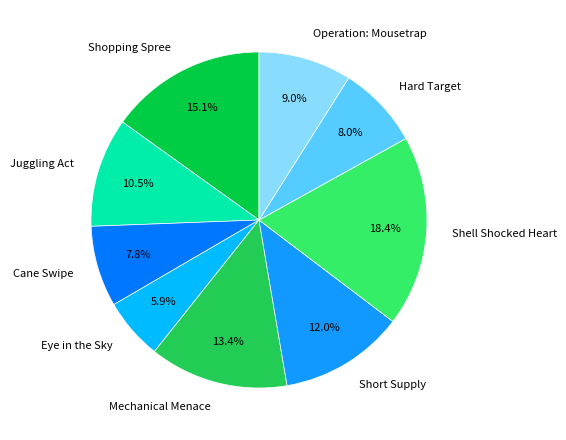

To the nearest percent, what is the combined percentage of Shopping Spree and Shell Shocked Heart?

33%